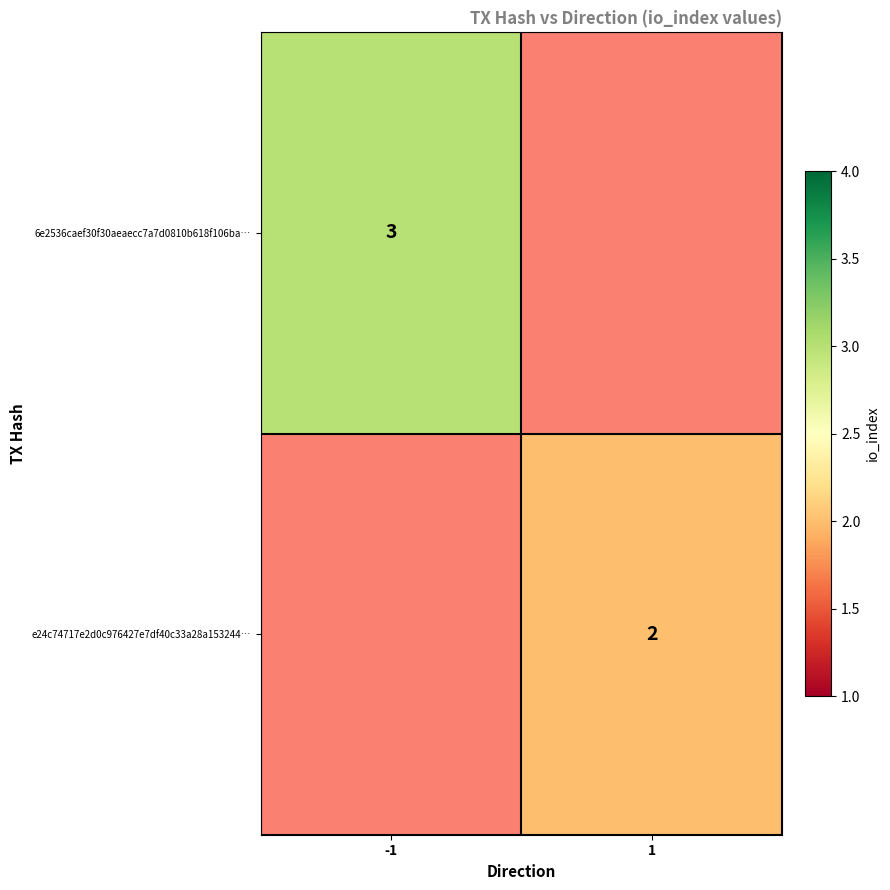

How many categories are shown in the chart?

2